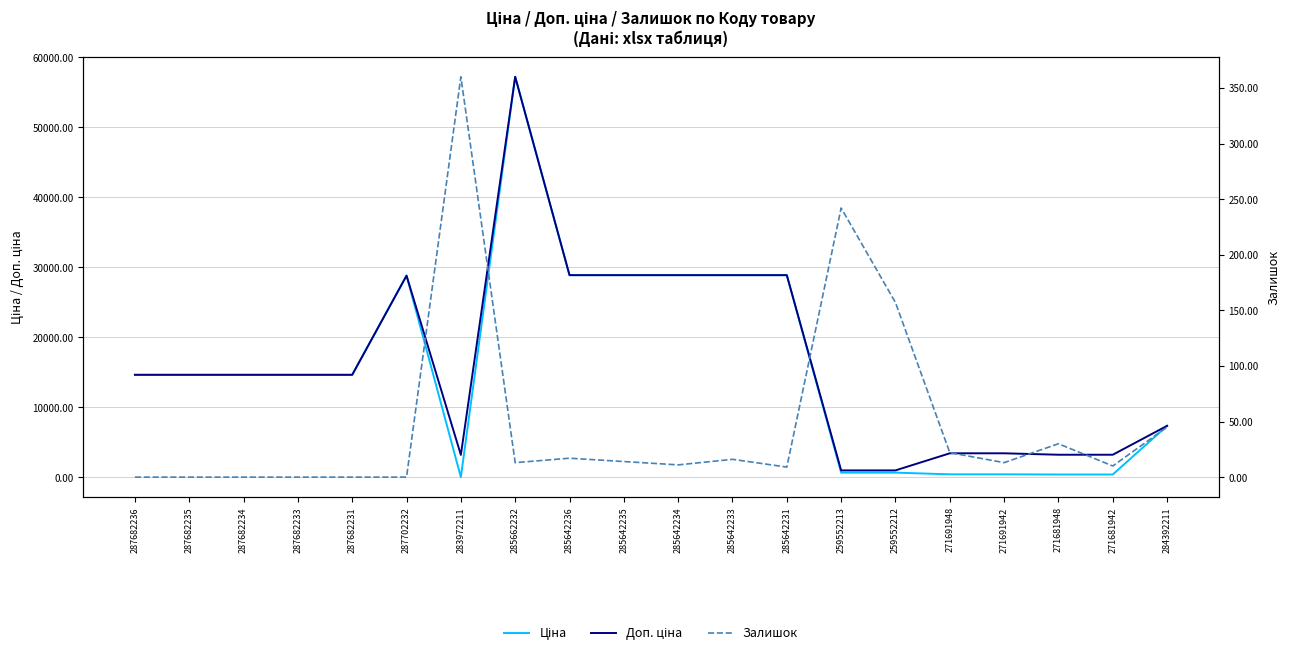

Rank the series at 271691942 from lowest to highest value.

Залишок, Ціна, Доп. ціна